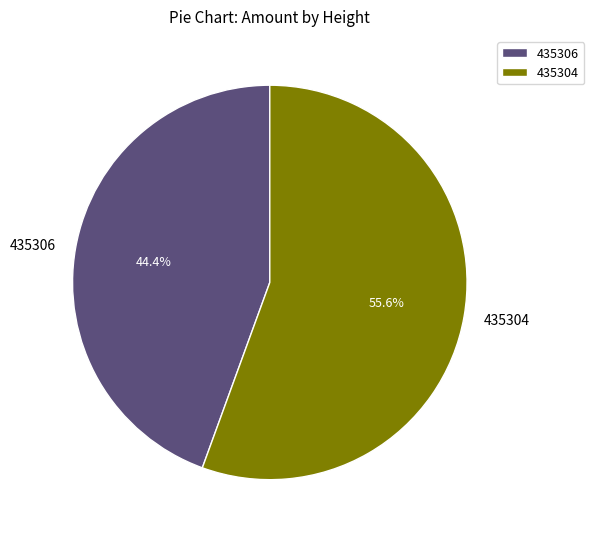

To the nearest percent, what percentage of the pie is 435304?

56%